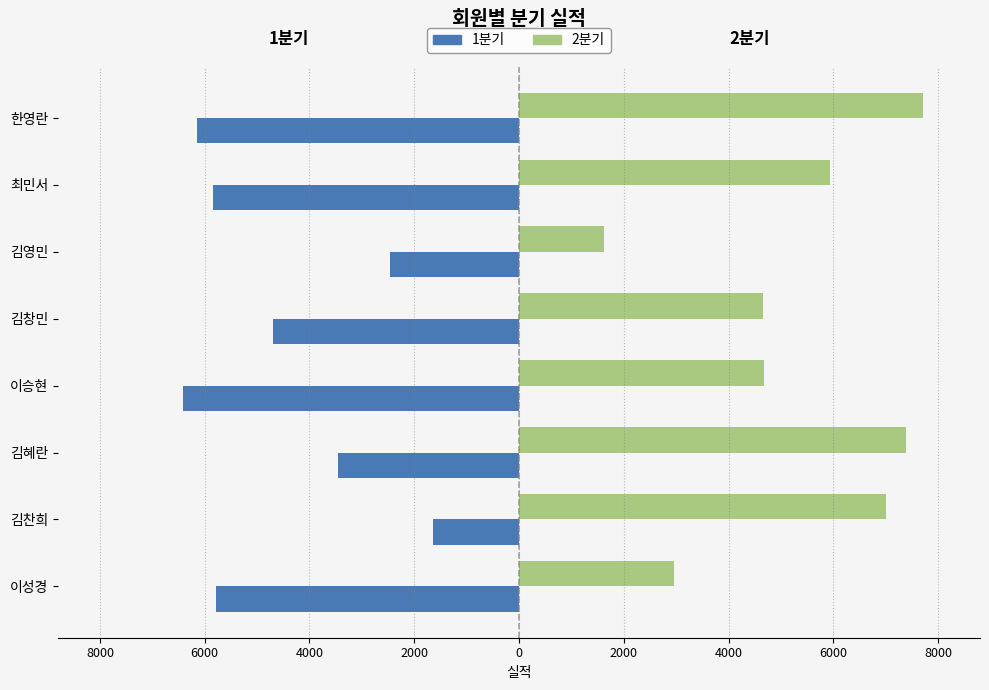

What are all the series names shown in the legend?

1분기, 2분기